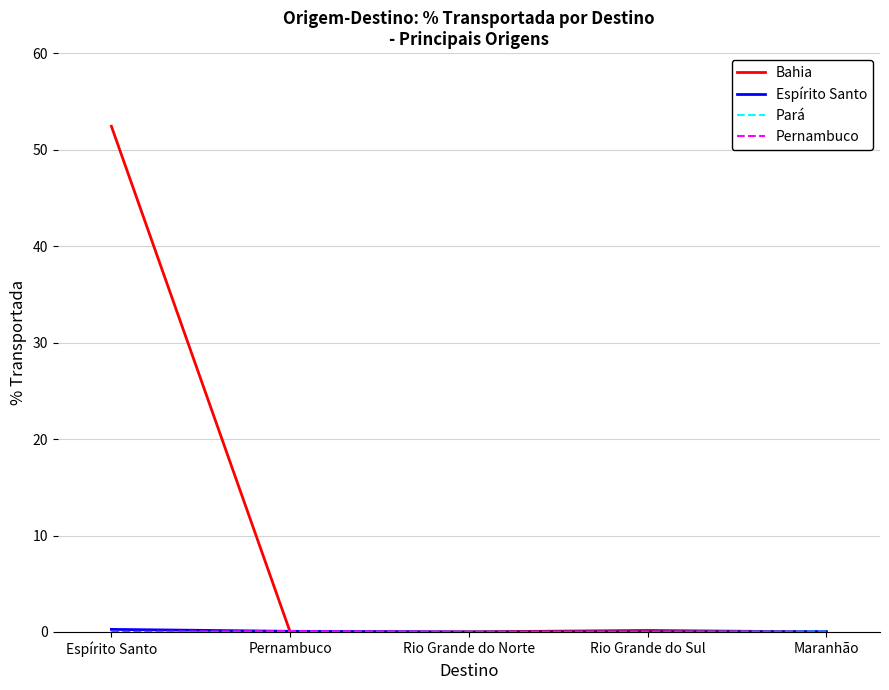

What position from the left is Rio Grande do Sul?

4